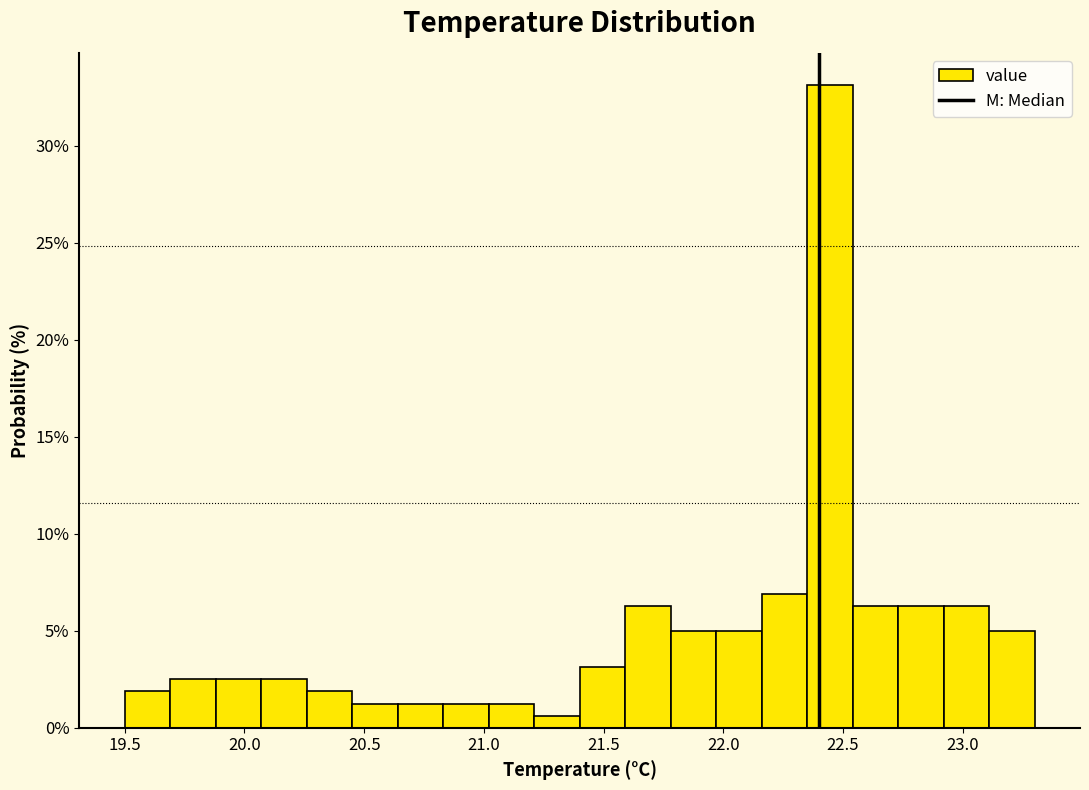

Around what value on the x-axis is the tallest bar? Give the approximate position of its centre, as read against the axis.

22.45